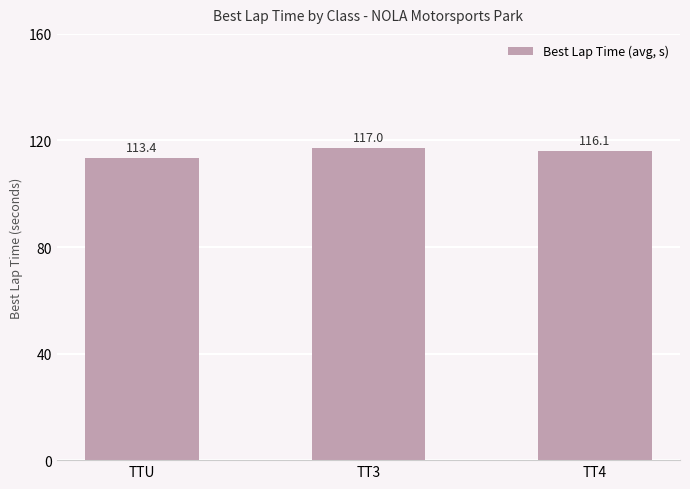

At which category does the chart reach its peak across all series?

TT3